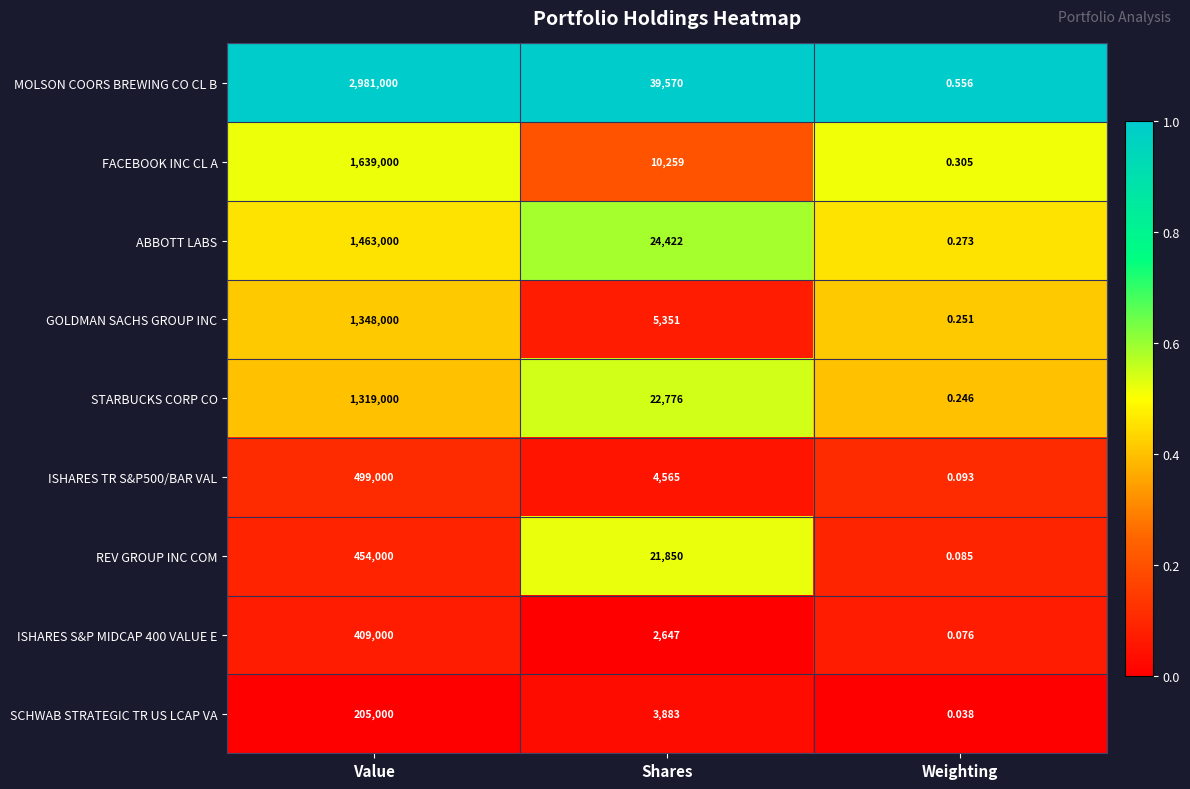

What is the total value across all series at Shares?

135323.0